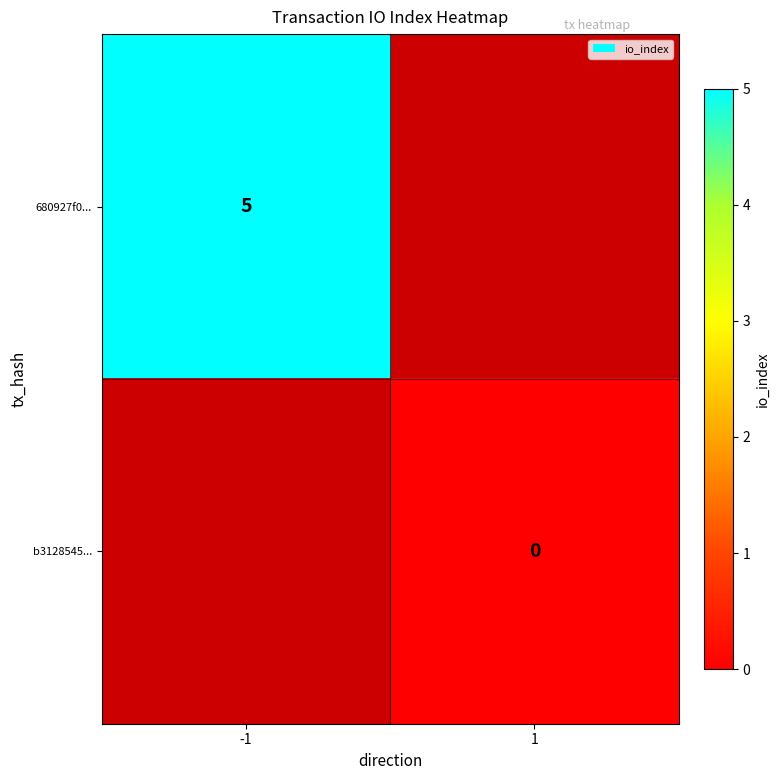

The value of 680927f0... at -1 is 1. True or false?

False